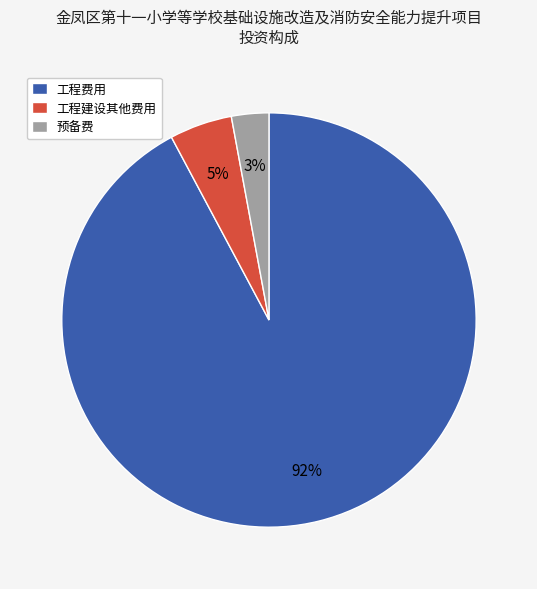

The 工程建设其他费用 slice represents 5% of the pie. True or false?

True